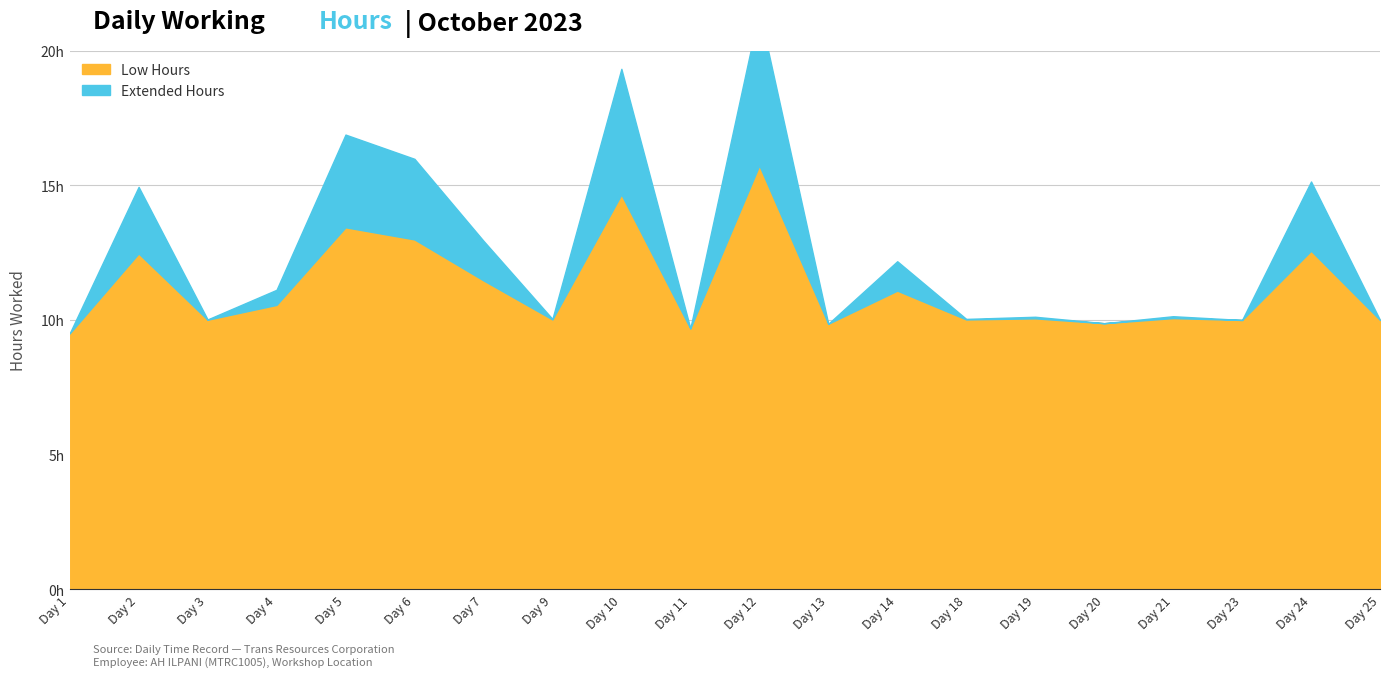

What is the change in value from Day 2 to Day 10?

+4.4